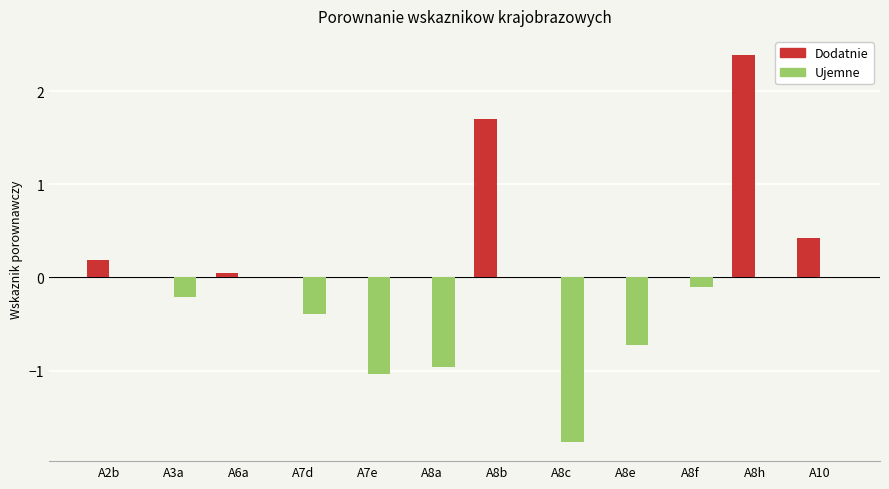

Between A6a and A7d, which series saw the biggest shift?

Ujemne